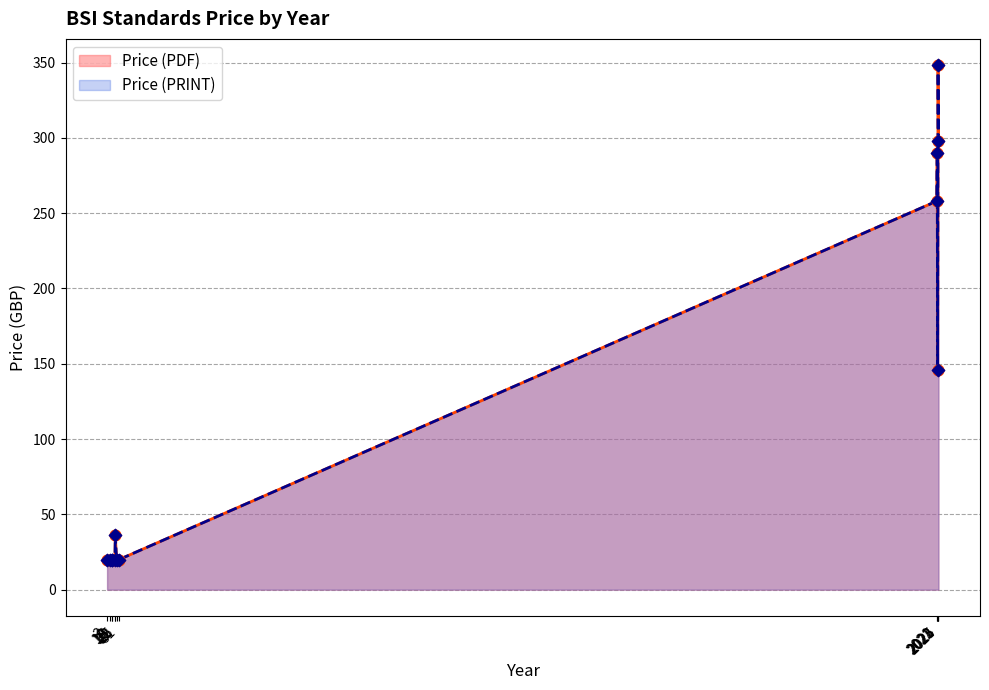

Which series contains the lowest Y value?

Price (PDF)